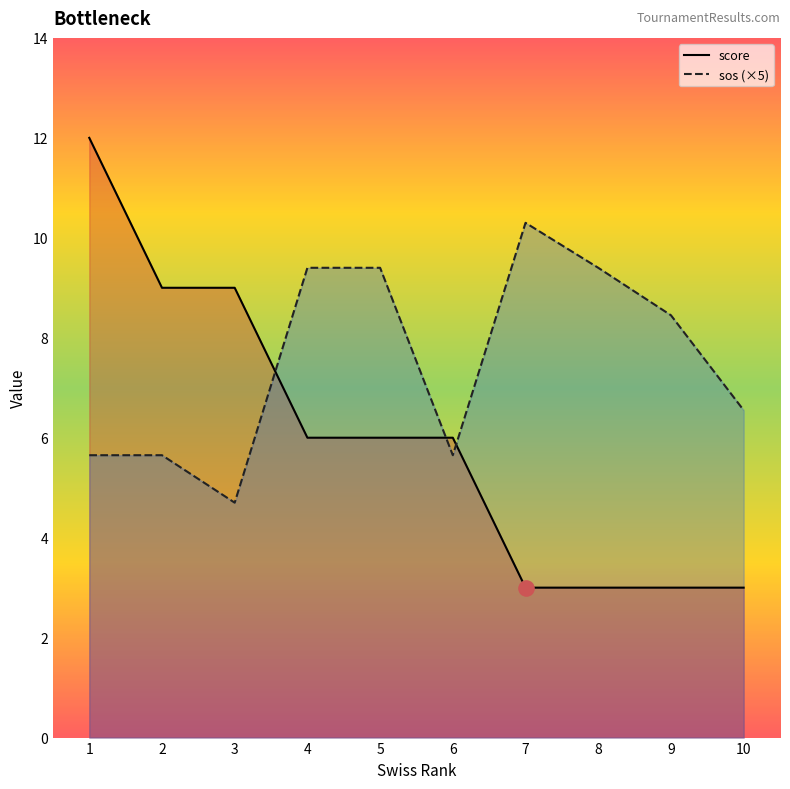

At which category is the sum across all series the highest?

1